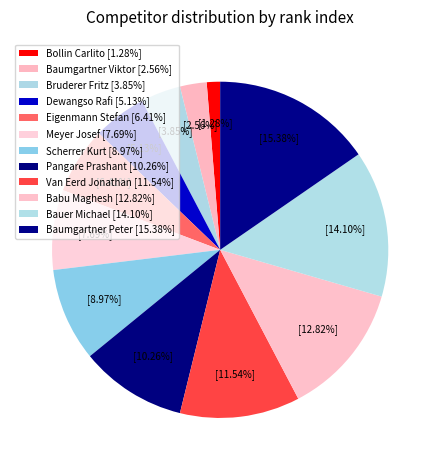

Is Bauer Michael the majority of the pie?

No